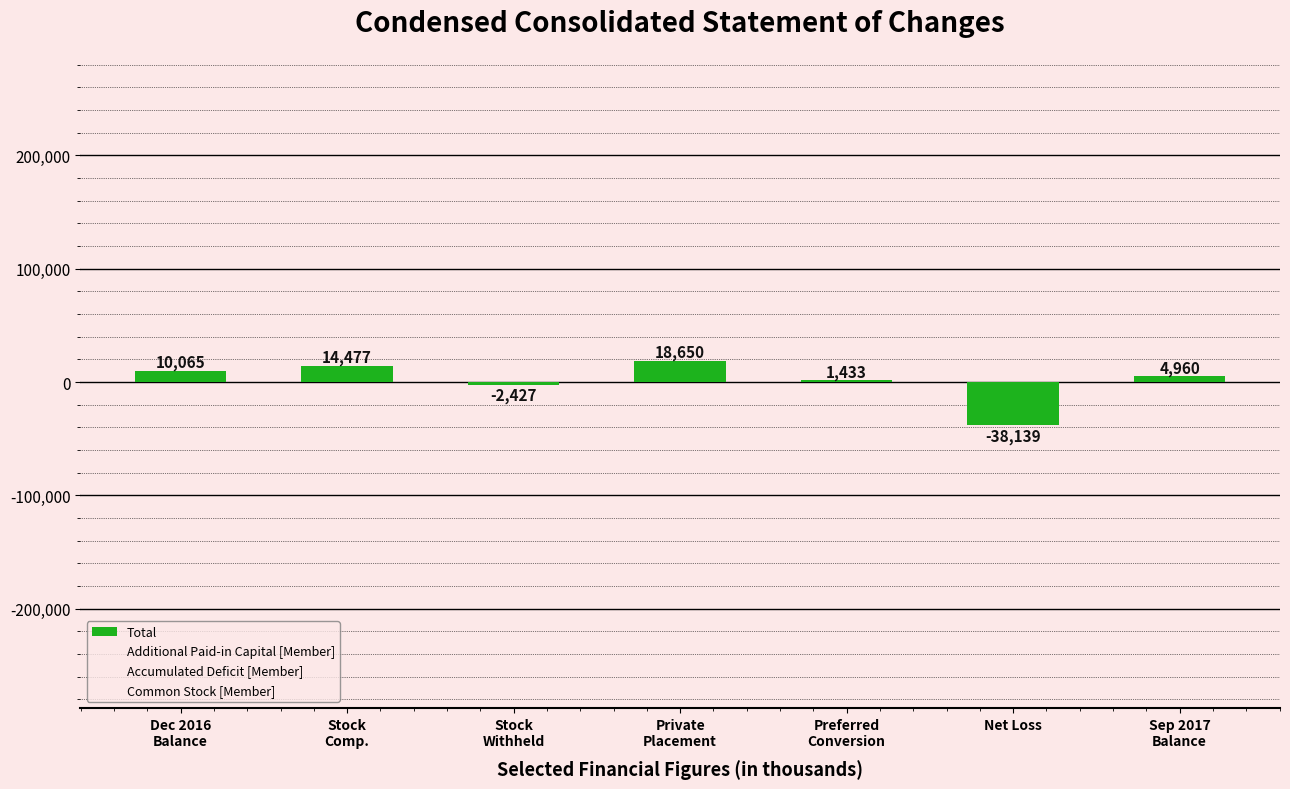

Are the bars horizontal?

No